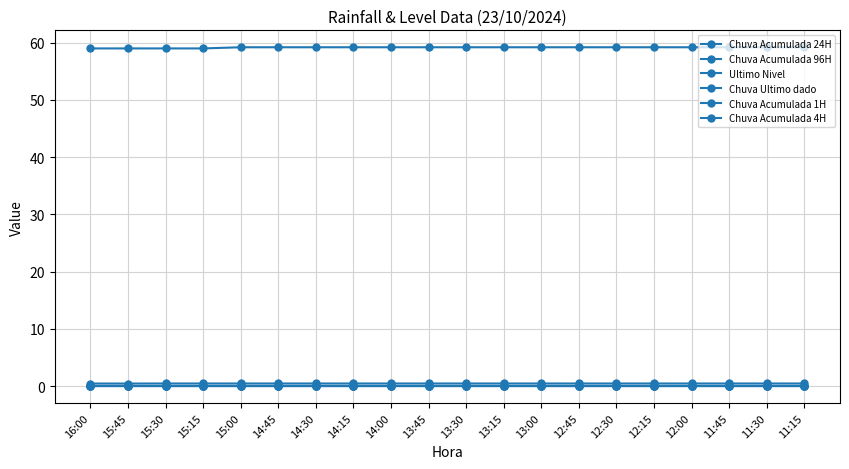

Is it true that Chuva Acumulada 96H equals 59.2 at 12:45?

True